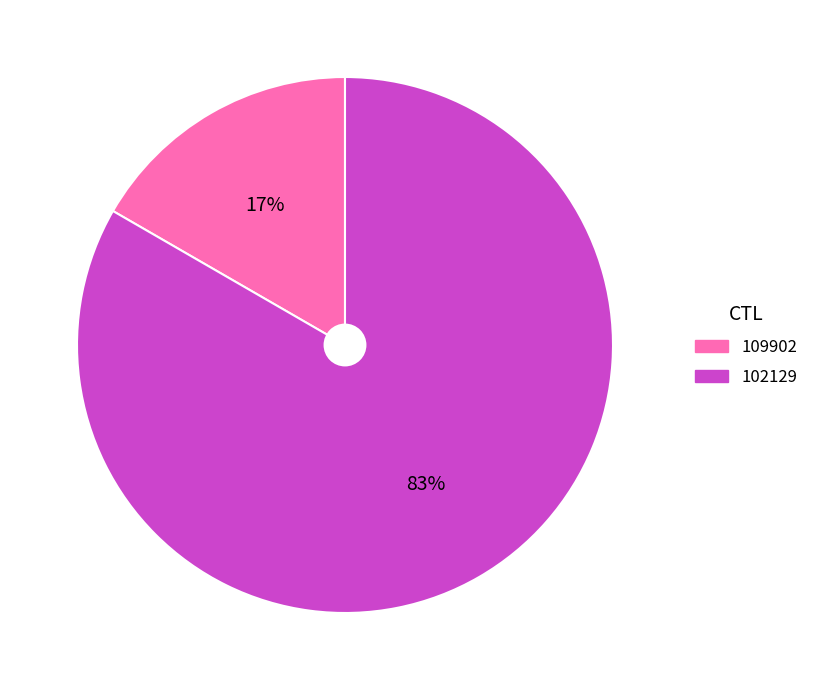

Is the sum of 109902 and 102129 greater than half?

Yes